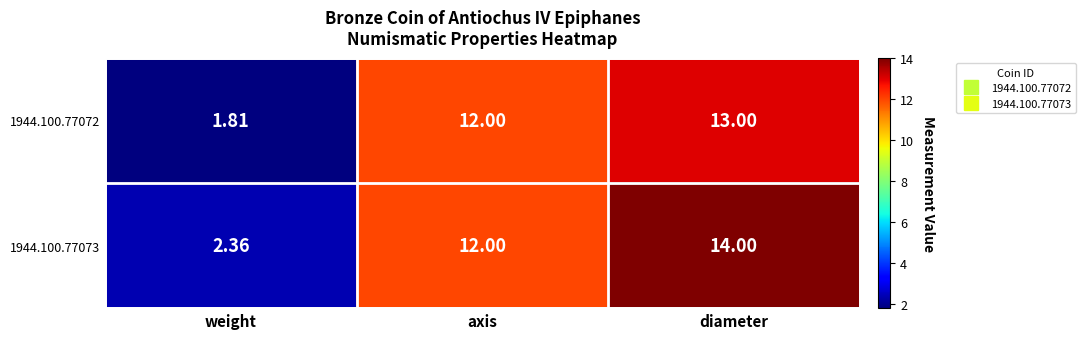

Count the number of categories in the chart.

3